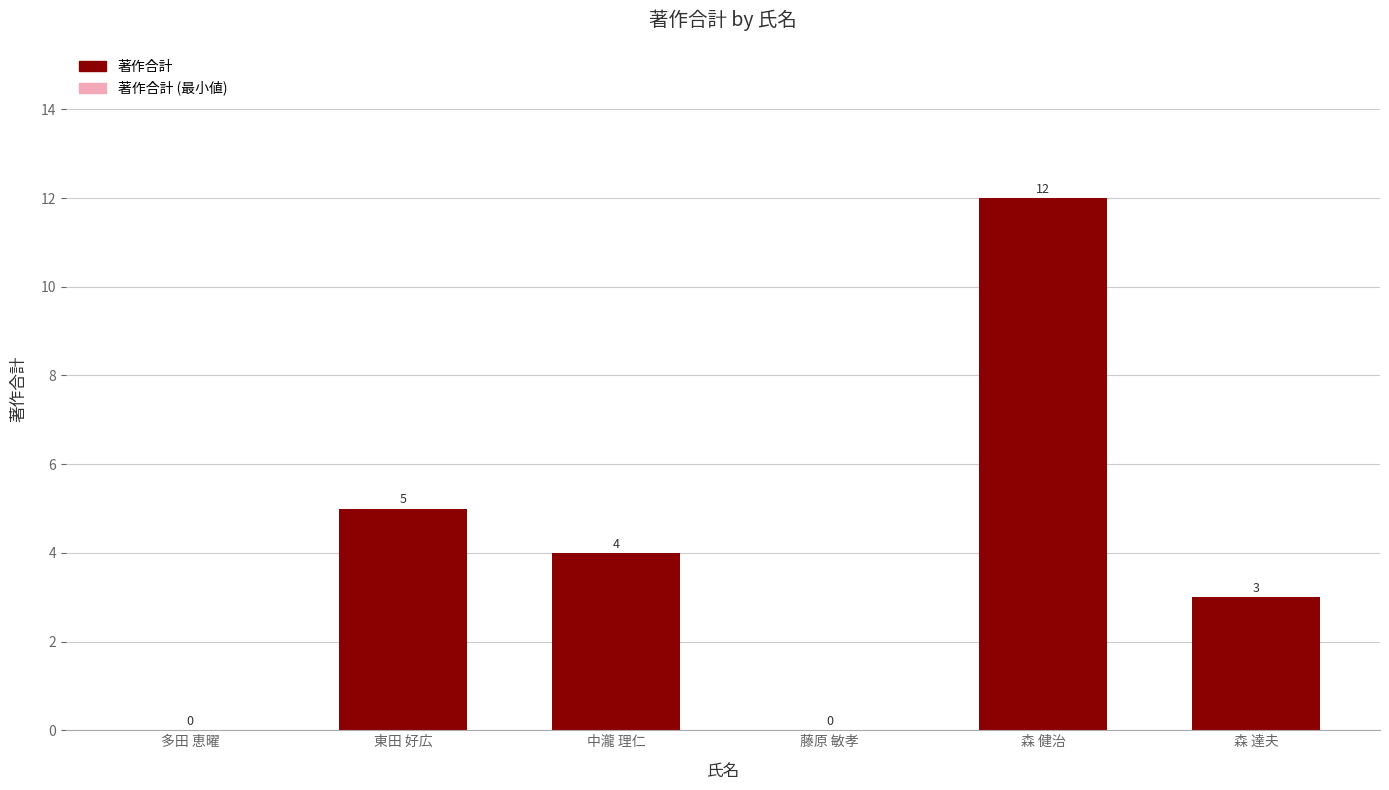

Is it true that the value at 多田 恵曜 is -6?

False